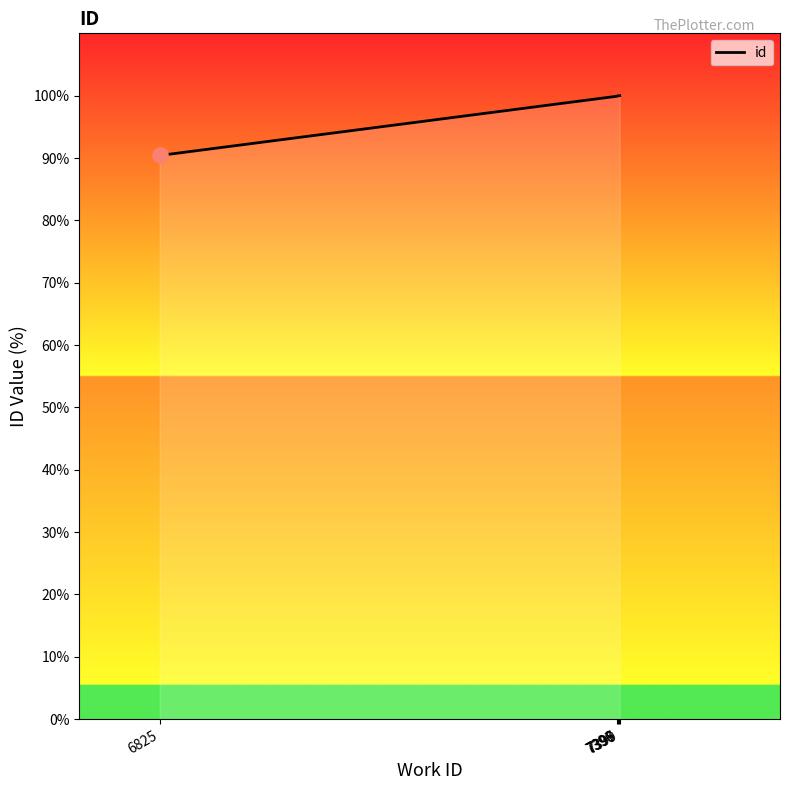

What is the change in value from 6825 to 7399?

+9.6